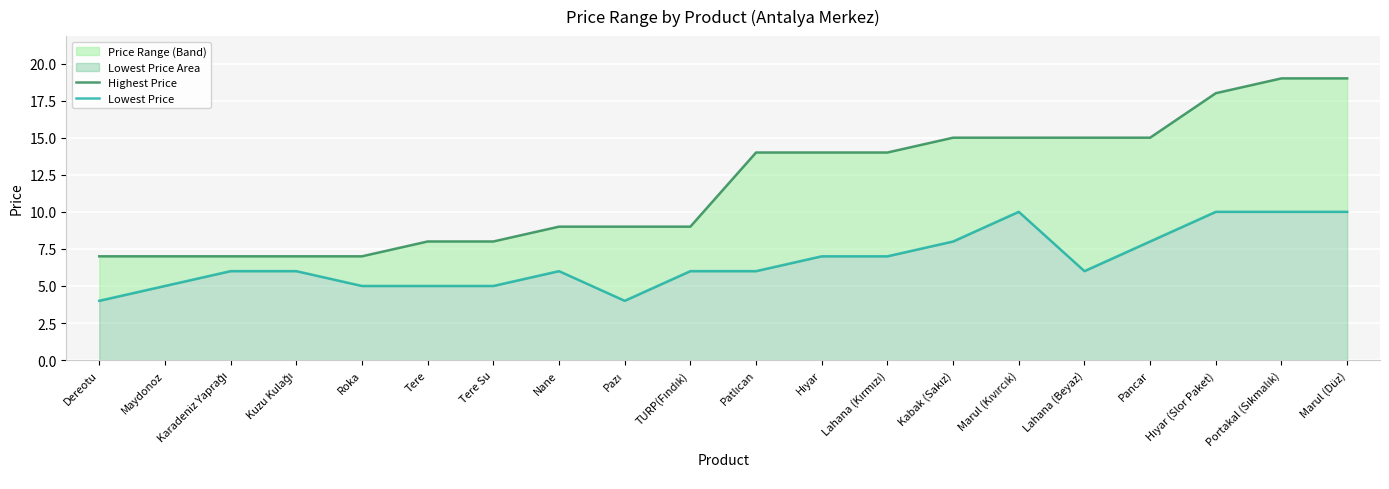

What is the maximum value shown in the chart?

19